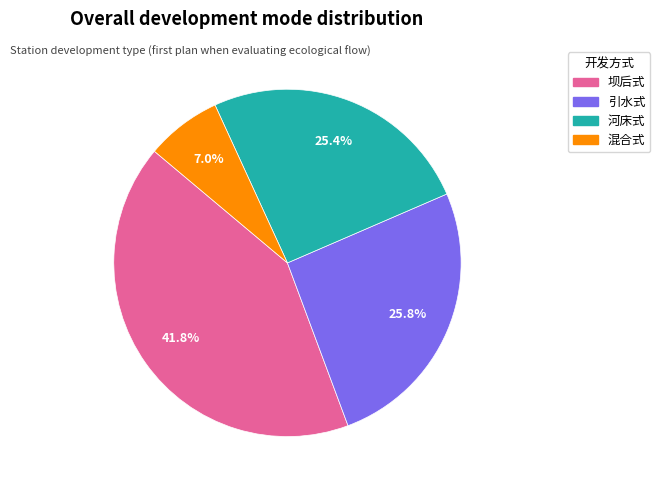

Which category has the biggest portion of the pie?

坝后式